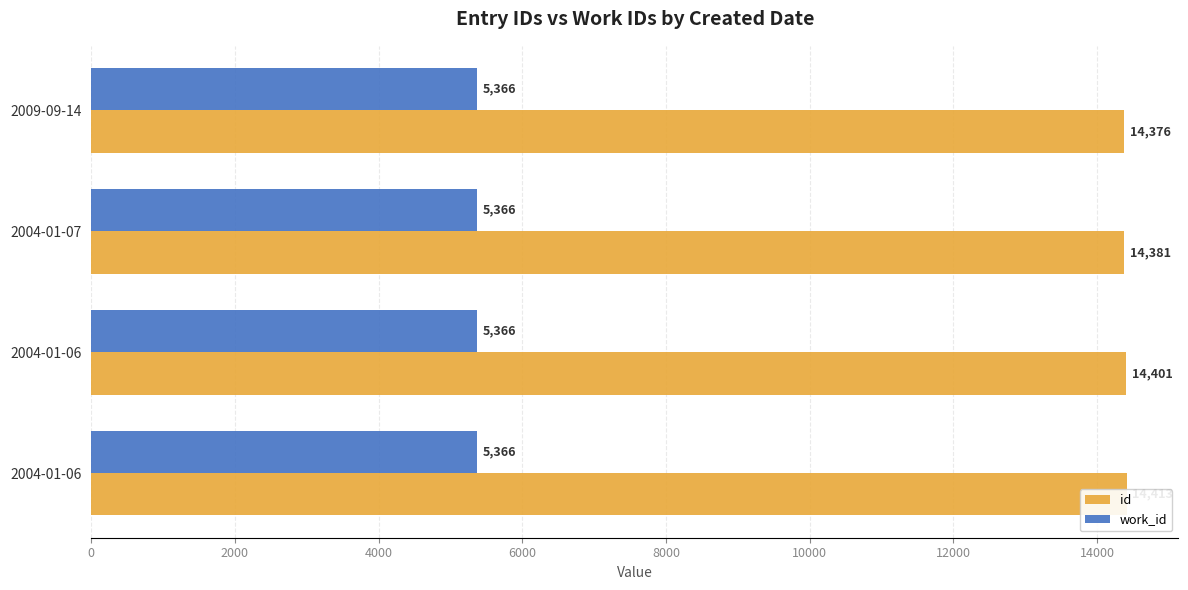

List the series in order of their peak value, highest first.

id, work_id